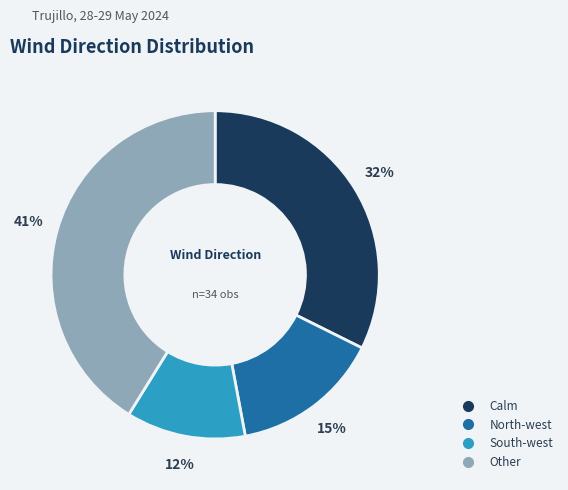

Is there any slice that represents more than half of the pie?

No